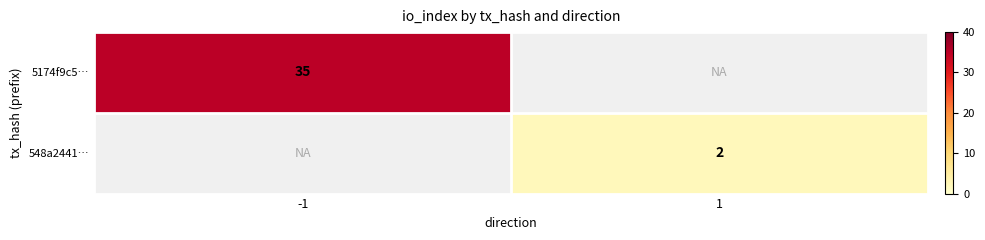

The 5174f9c5… series shows 49 at -1. True or false?

False